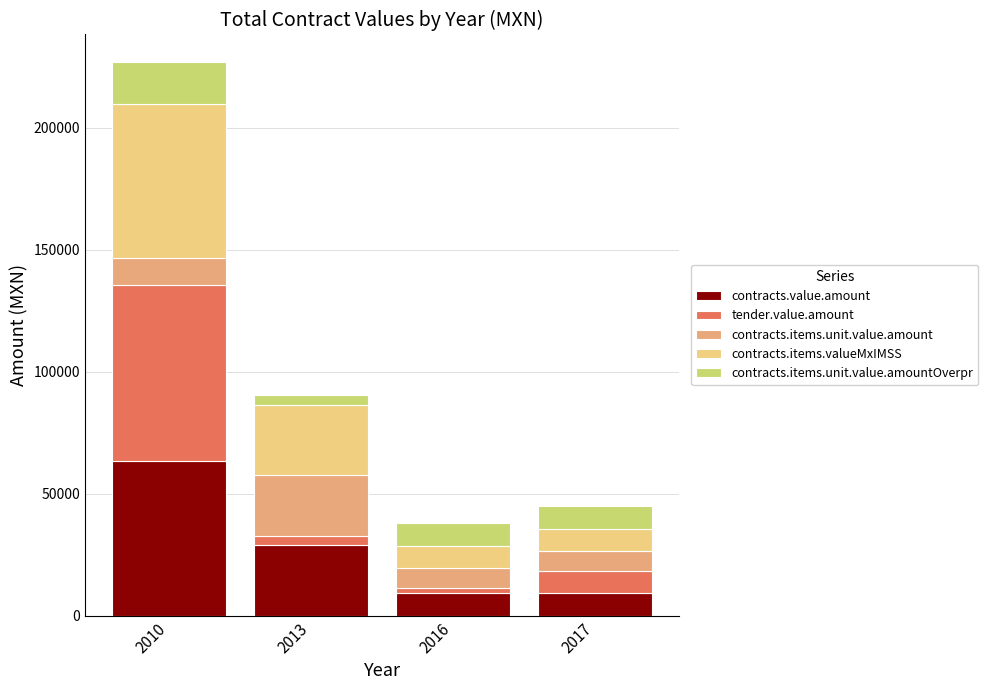

What is the highest value of the contracts.value.amount series?

63459.1